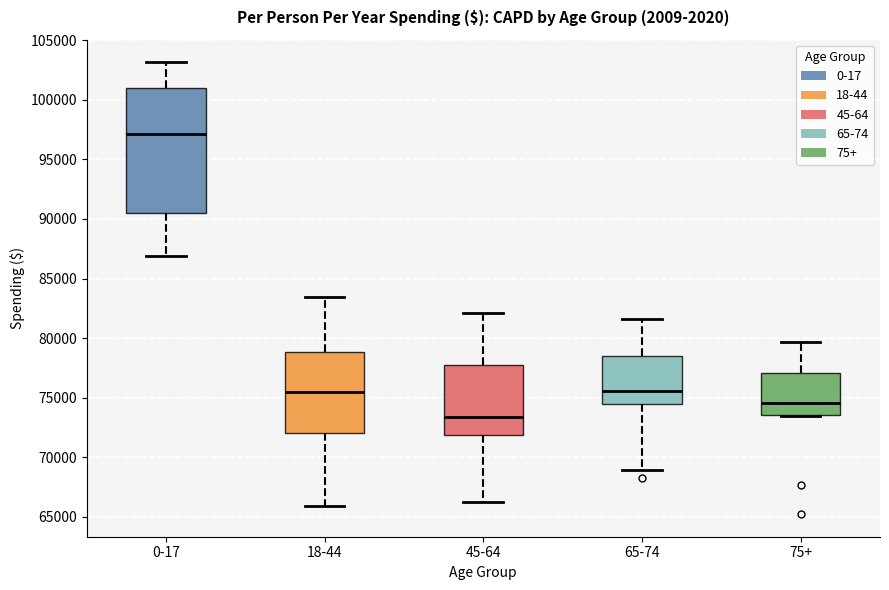

Reading left to right, transcribe this box plot: for each box, give where its median line is, the range the box spans, and where its two whiskers end, as read against the y-axis. The values are not printed on the chart, so give them approximately, as read against the axis.

0-17: median 97000, box 90500 to 101000, whiskers 87000 to 103000
18-44: median 75500, box 72000 to 79000, whiskers 66000 to 83500
45-64: median 73500, box 72000 to 77500, whiskers 66000 to 82000
65-74: median 75500, box 74500 to 78500, whiskers 69000 to 81500
75+: median 74500, box 73500 to 77000, whiskers 73500 to 79500